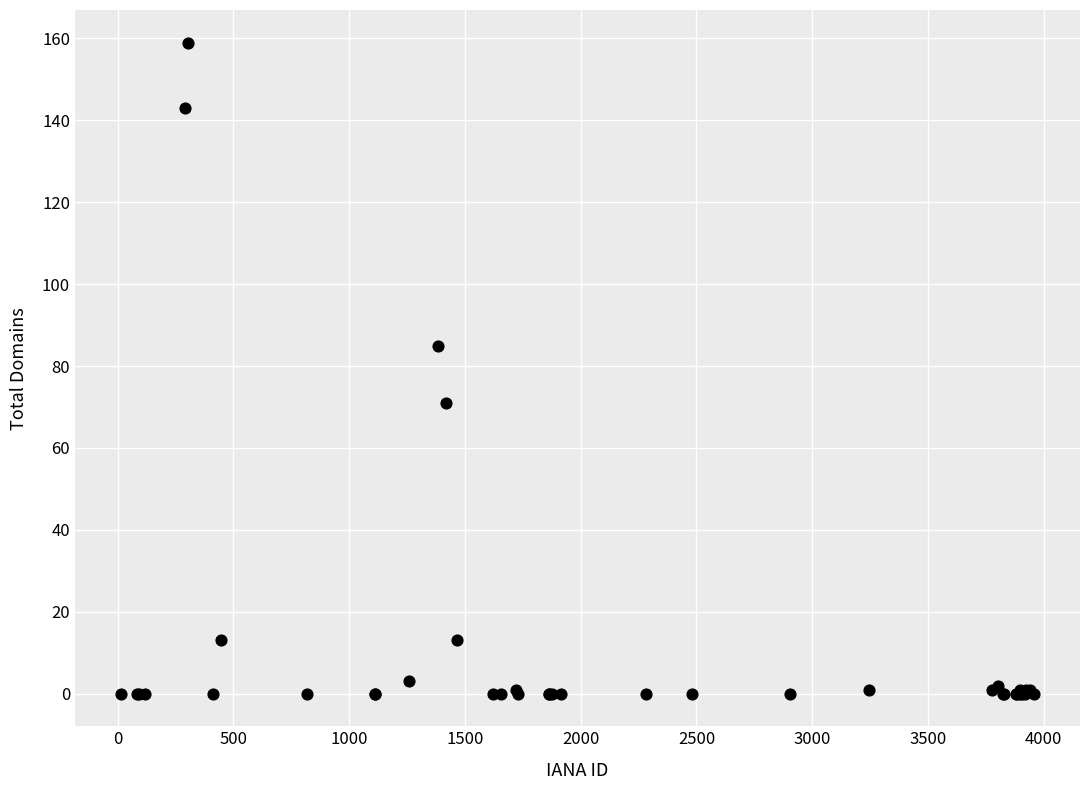

What Y value in the scatter plot is closest to 79?

85